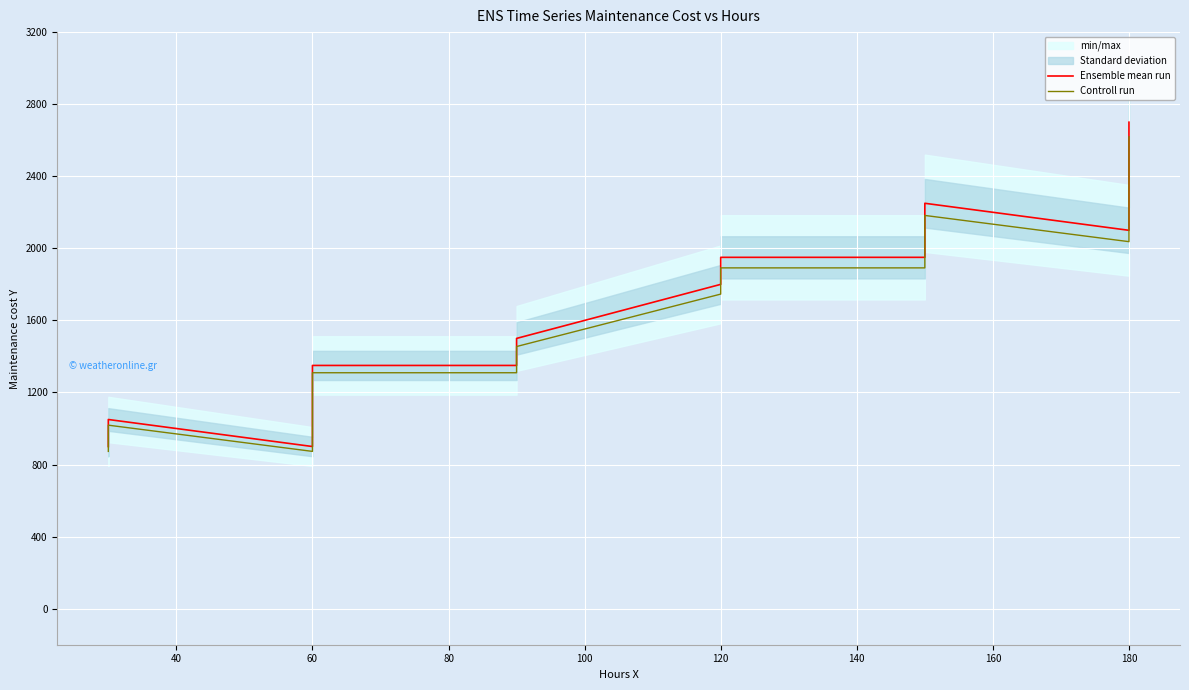

Is the value of Controll run at 180 greater than the value of Ensemble mean run at 180?

No